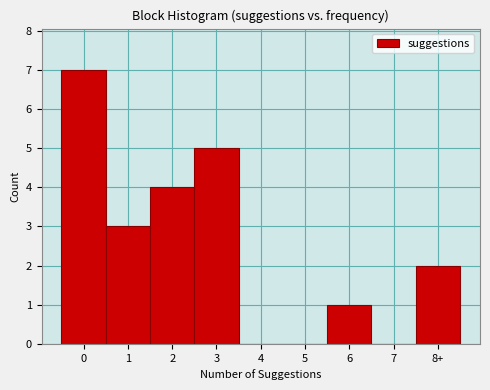

Reading left to right, transcribe all the data shown in this chart.

0=7	1=3	2=4	3=5	4=0	5=0	6=1	7=0	8+=2